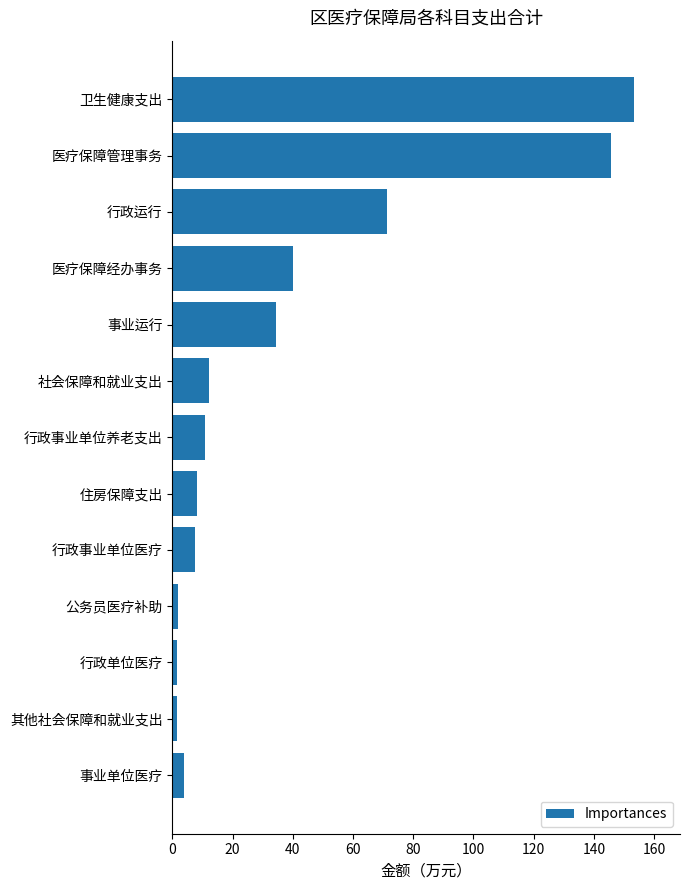

What is the change in value from 医疗保障管理事务 to 医疗保障经办事务?

-105.6